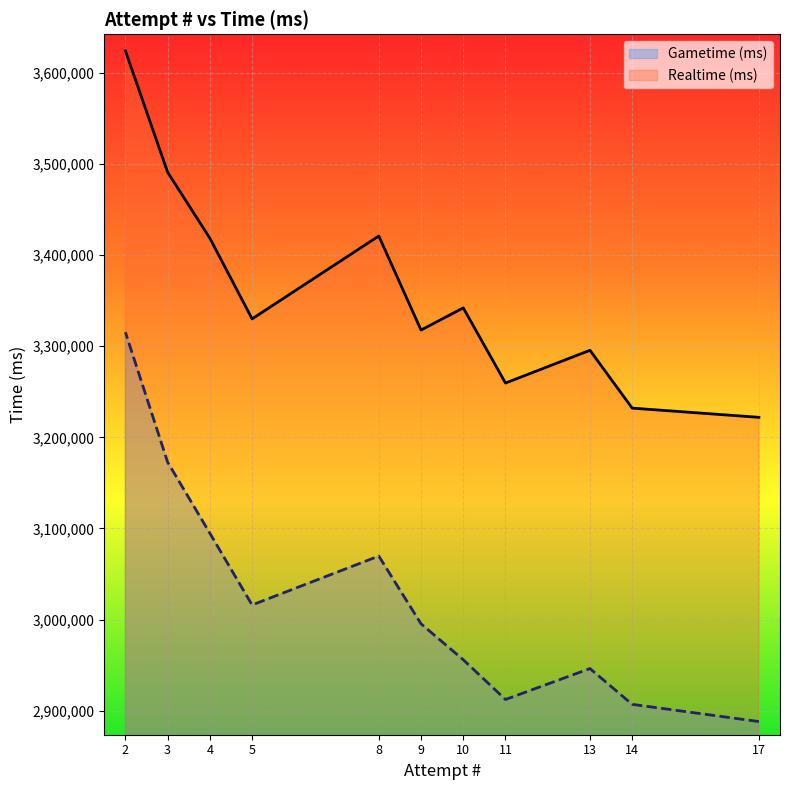

At how many categories does at least one series exceed 2915476?

11